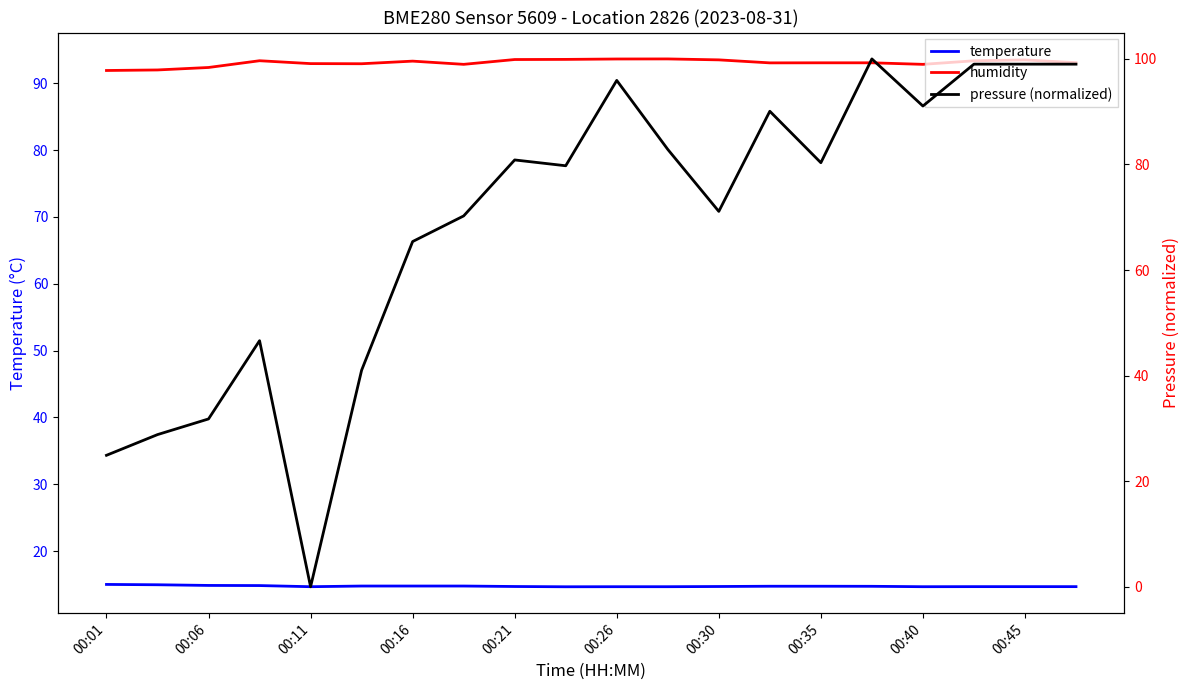

True or false: pressure (normalized) and humidity cross at least once.

True